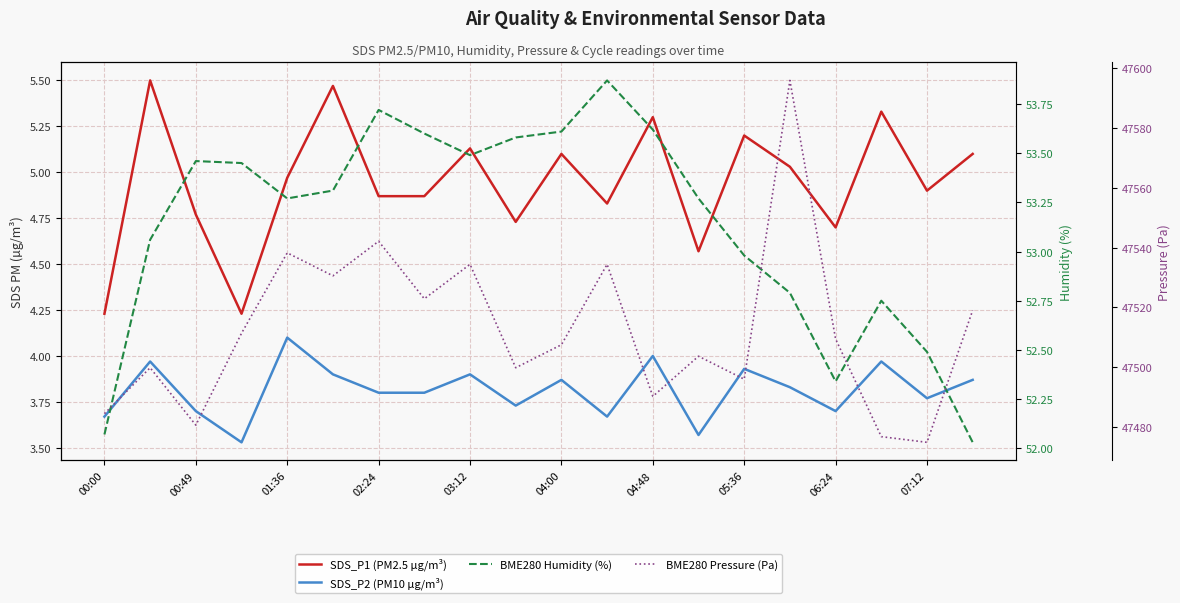

Is it true that SDS_P1 (PM2.5 µg/m³) equals 1.6 at 17?

False